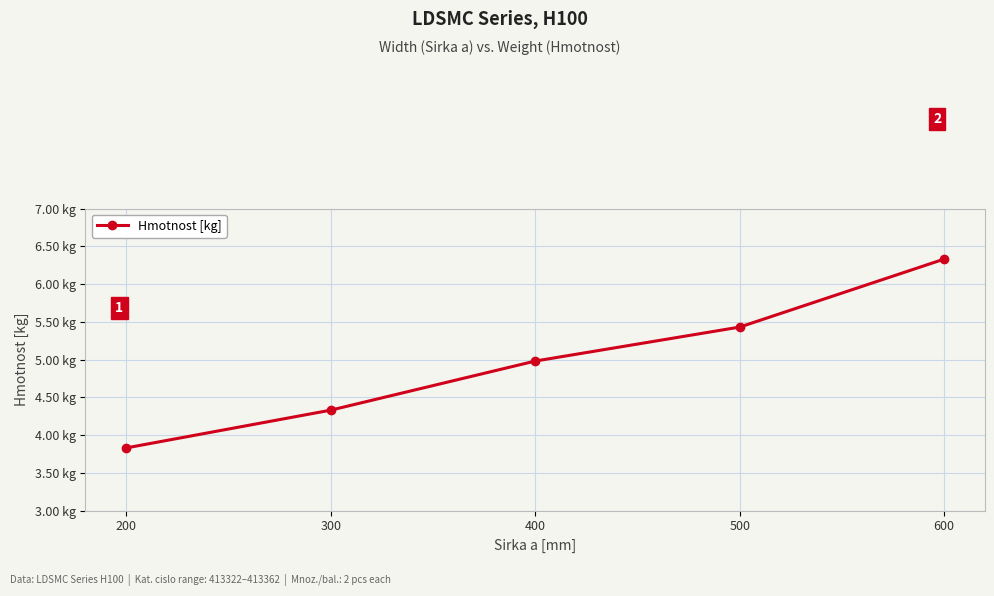

Is this an area chart (filled region under the line)?

No